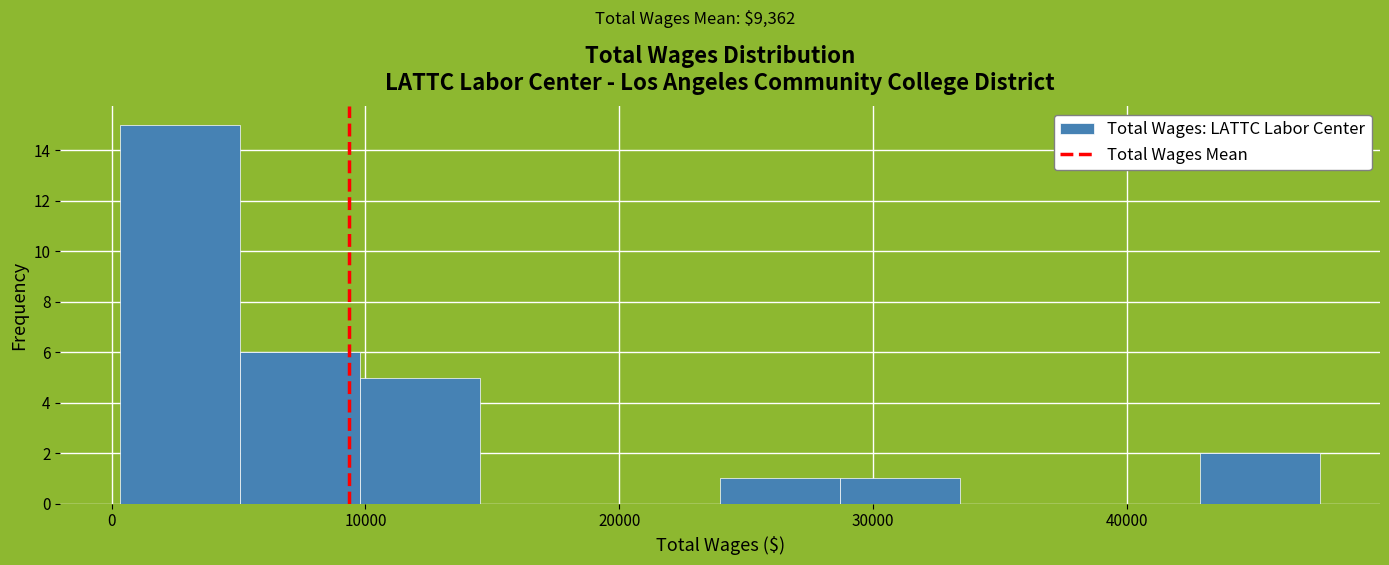

Reading left to right, list every bar in this chart as the range it spans on the x-axis followed by its height. Neither the bar edges nor the heights are printed on the chart, so give them approximately, as read against the axes.

0 to 5000: 15
5000 to 10000: 6
10000 to 15000: 5
15000 to 19000: 0
19000 to 24000: 0
24000 to 29000: 1
29000 to 33000: 1
33000 to 38000: 0
38000 to 43000: 0
43000 to 48000: 2